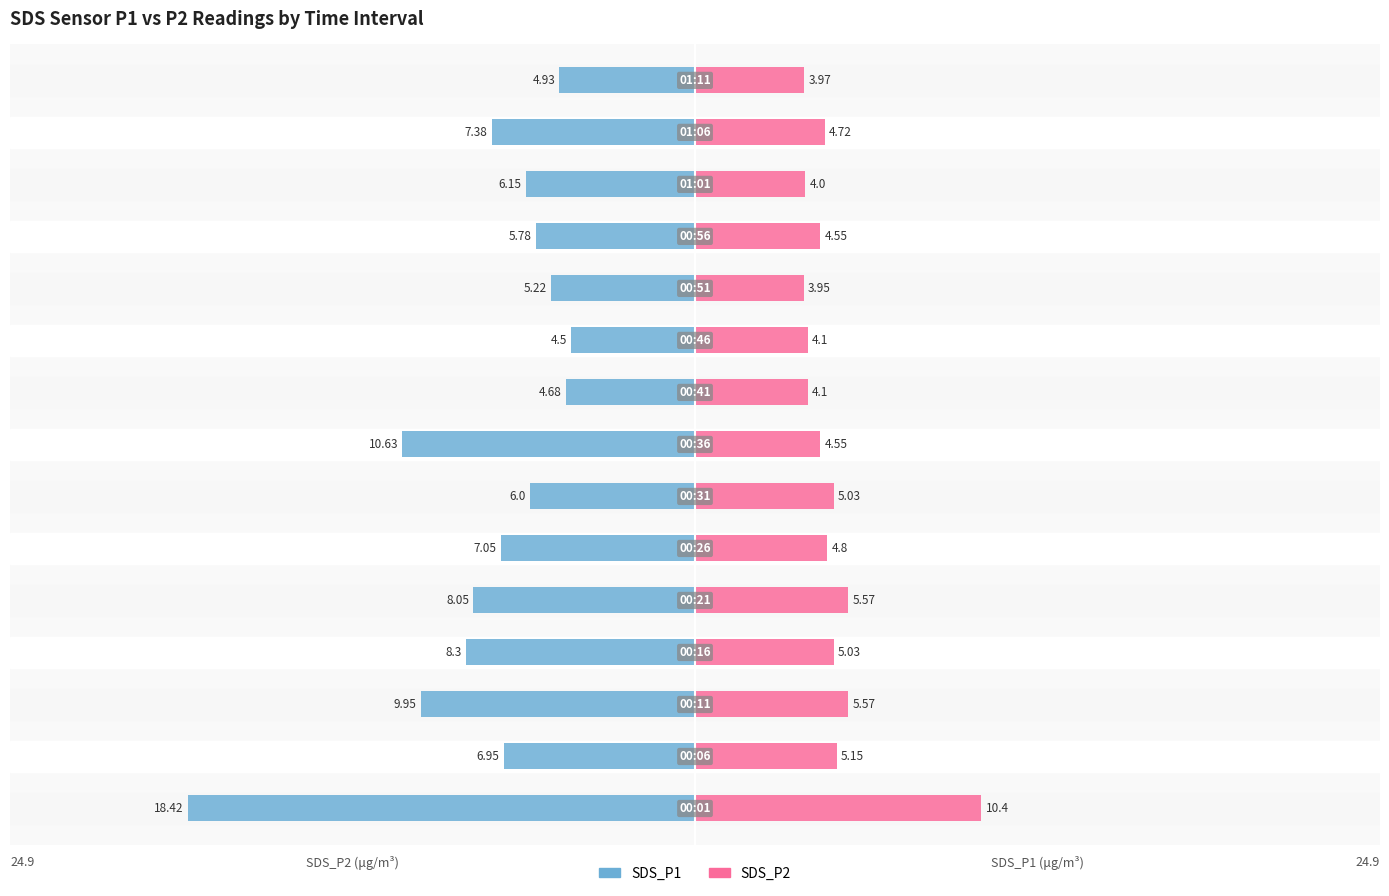

What is the maximum value for SDS_P2?

10.4